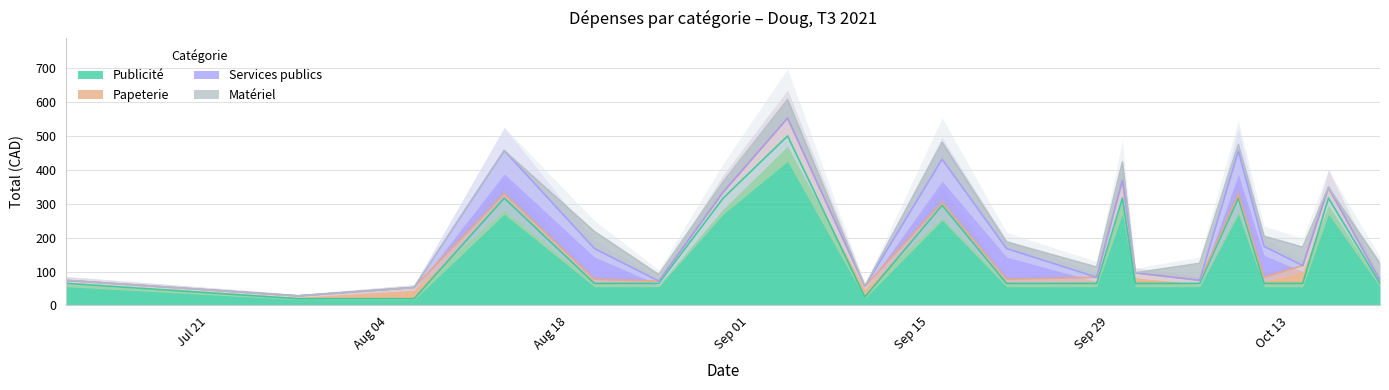

Reading left to right, transcribe all the data shown in this chart.

Publicité: 0=65.0	1=20.0	2=20.0	3=316.0	4=65.0	5=65.0	6=316.0	7=499.0	8=25.0	9=295.0	10=65.0	11=65.0	12=316.0	13=65.0	14=65.0	15=316.0	16=65.0	17=65.0	18=316.0	19=65.0
Papeterie: 0=9.0	1=8.2	2=33.0	3=13.2	4=12.0	5=6.6	6=18.0	7=52.5	8=31.1	9=9.0	10=12.0	11=18.0	12=52.5	13=31.1	14=9.0	15=12.0	16=18.0	17=52.5	18=31.1	19=9.0
Services publics: 0=0.0	1=0.0	2=0.0	3=126.6	4=90.7	5=0.0	6=0.0	7=0.0	8=0.0	9=126.6	10=90.7	11=0.0	12=0.0	13=0.0	14=0.0	15=126.6	16=90.7	17=0.0	18=0.0	19=0.0
Matériel: 0=0.0	1=0.0	2=0.0	3=0.0	4=50.0	5=19.4	6=30.0	7=54.2	8=0.0	9=50.0	10=19.4	11=30.0	12=54.2	13=0.0	14=50.0	15=19.4	16=30.0	17=54.2	18=0.0	19=50.0